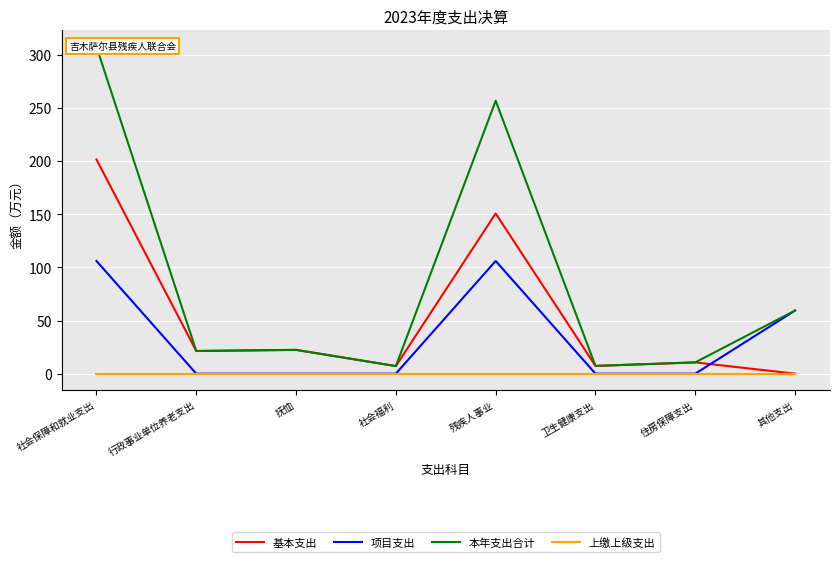

What is the value of the 本年支出合计 point at the 5th from the left?

256.7